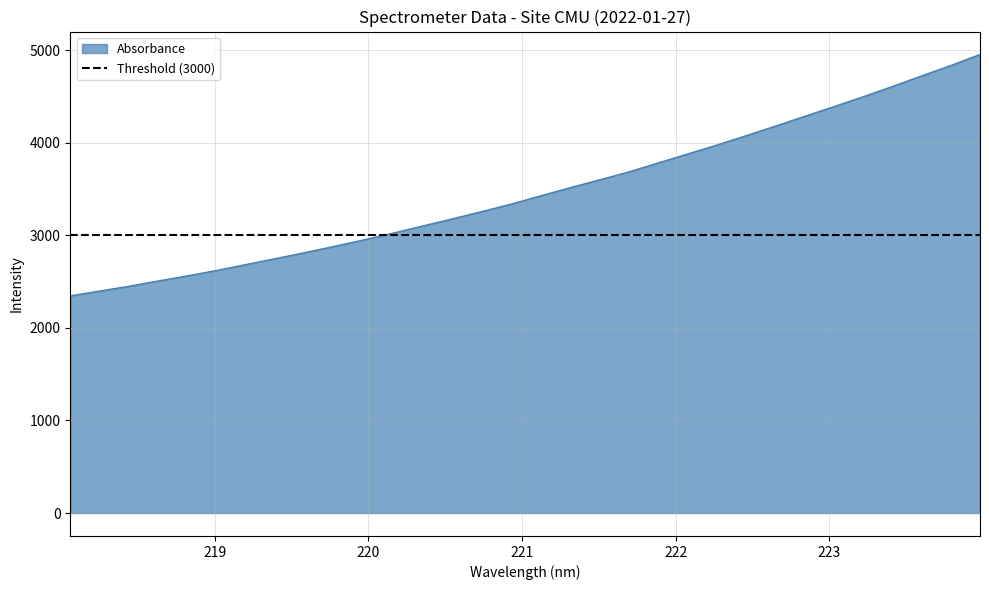

Is it true that the value at 222.263 is 6773.1?

False